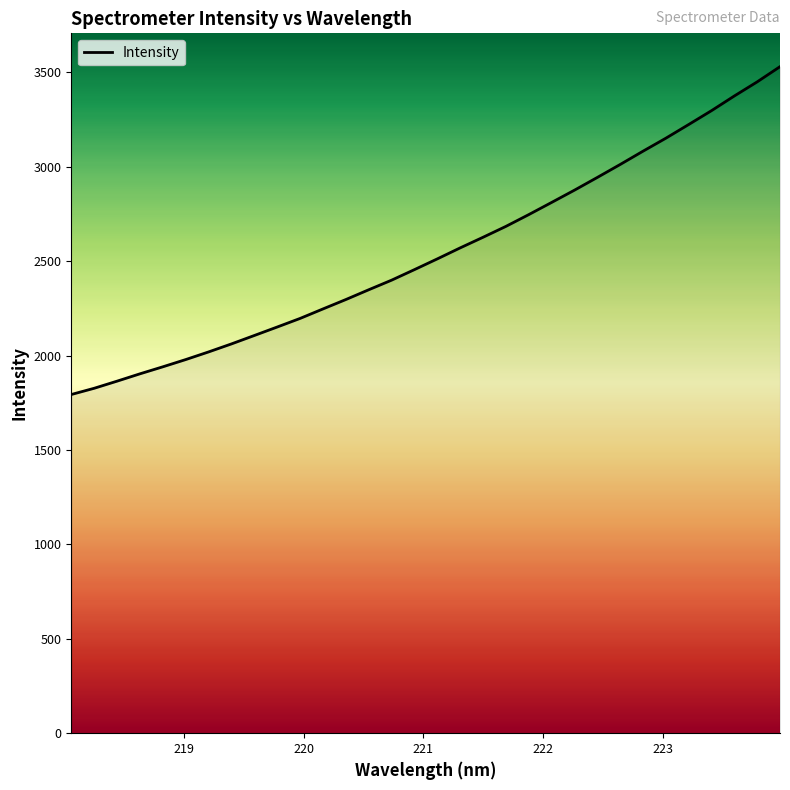

What is the minimum value shown in the chart?

1793.6